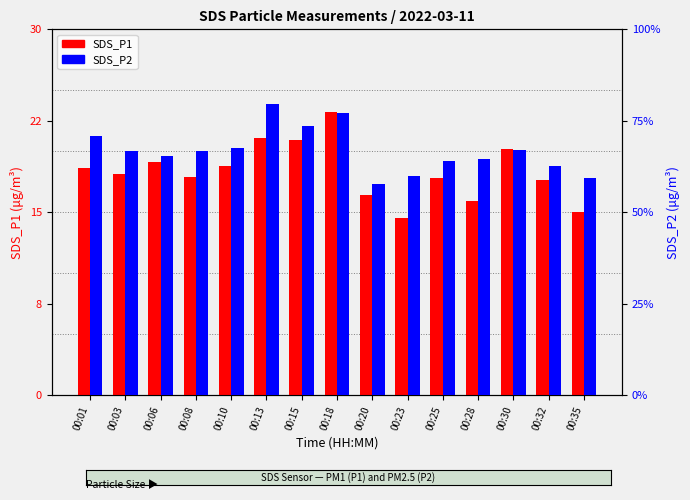

Which category has the lowest value across all series?

00:20